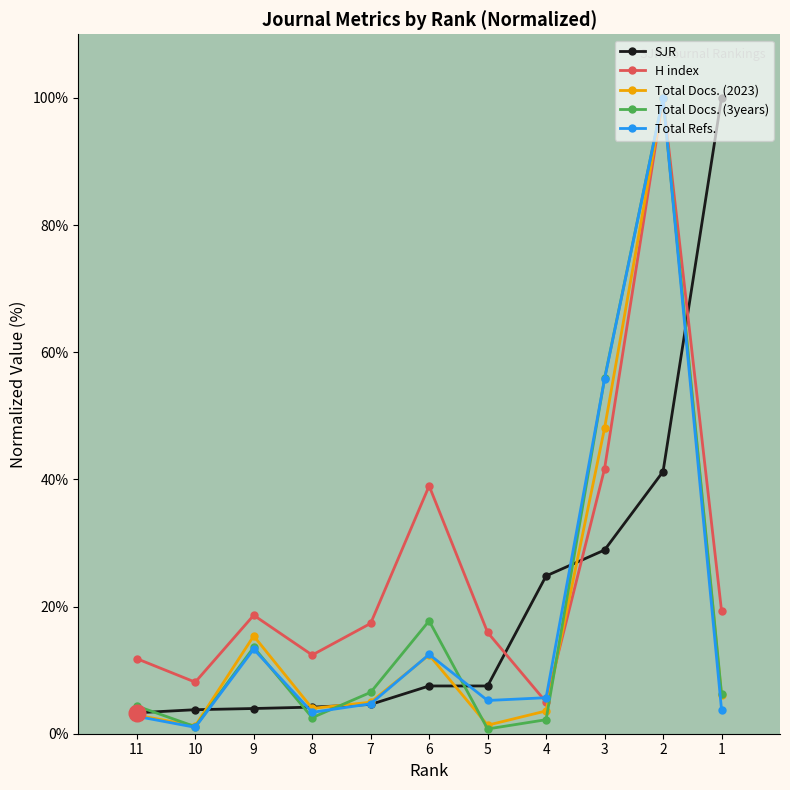

Which label corresponds to the largest value in the chart?

1